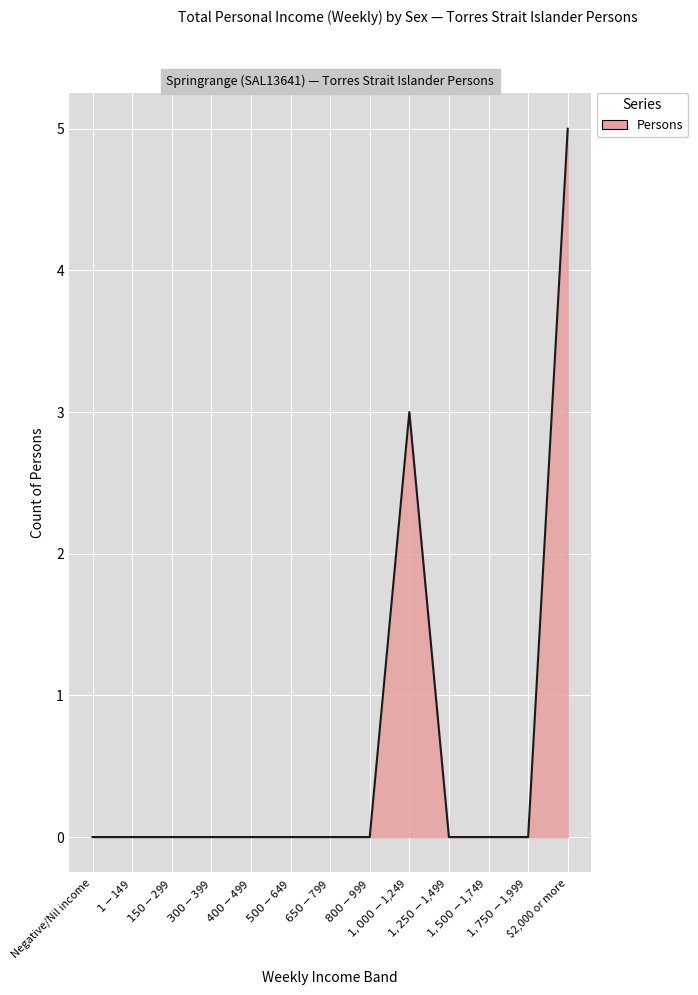

Count the number of categories in the chart.

13